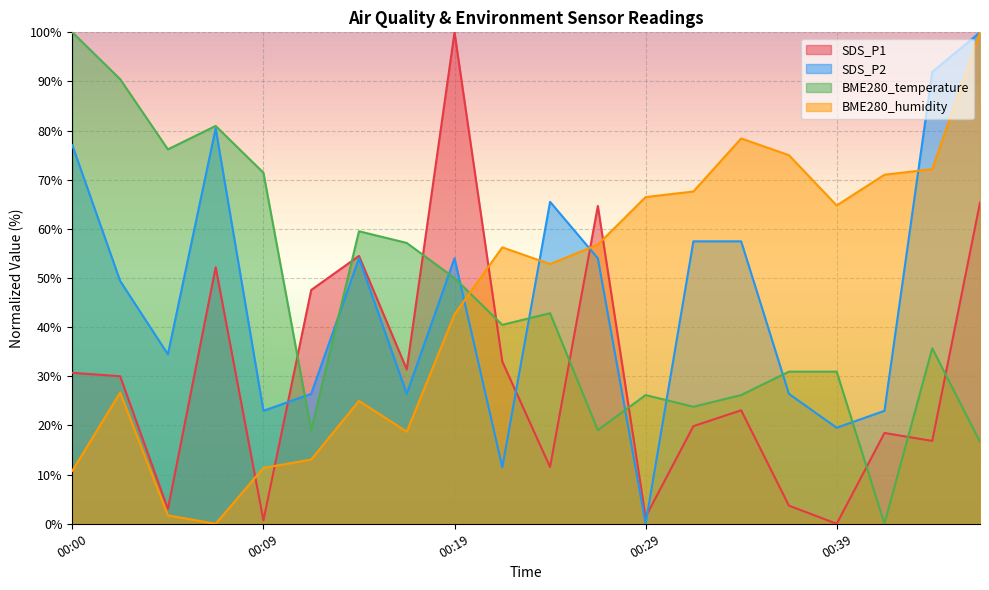

Count the number of data series in this chart.

4